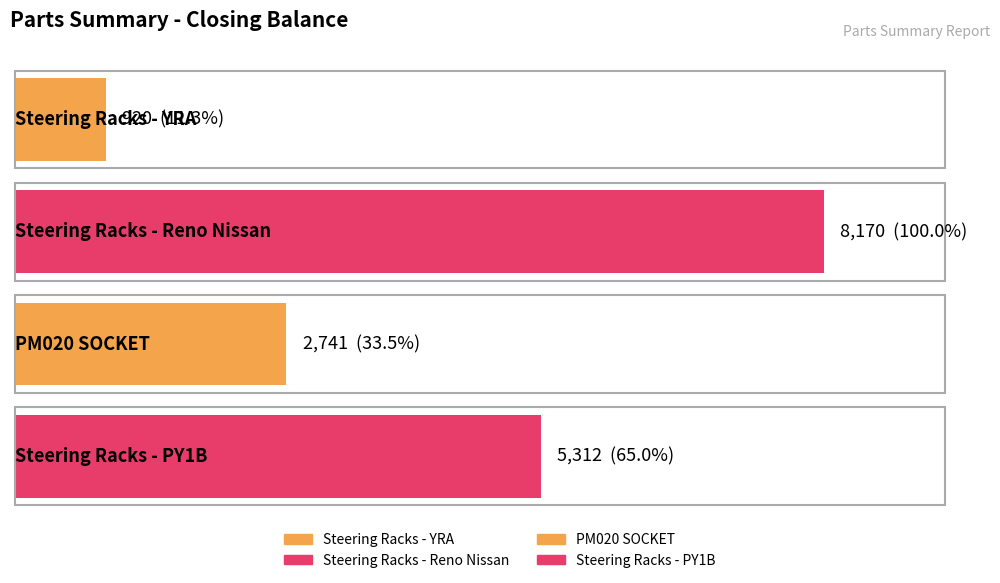

Which category has the highest value across all series?

Steering Racks - Reno Nissan